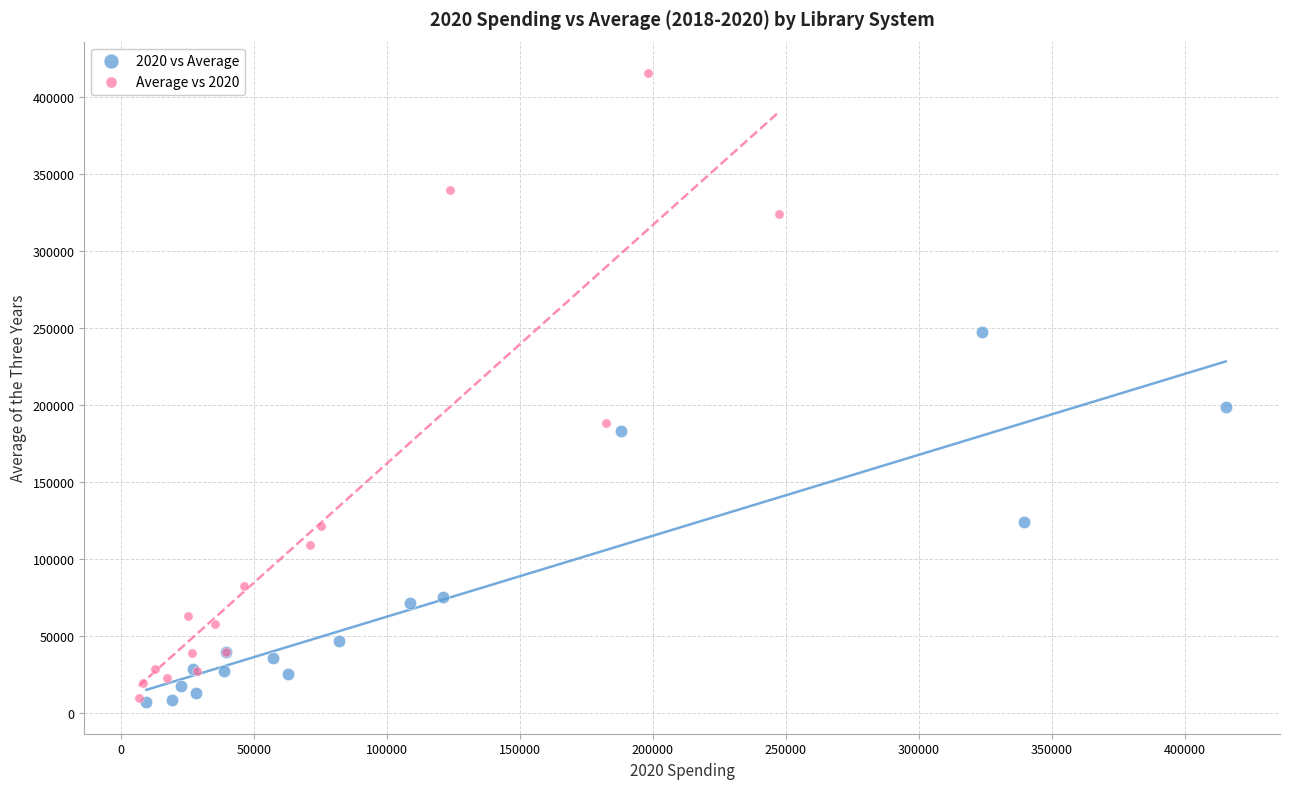

Which series reaches the maximum Y coordinate?

Average vs 2020